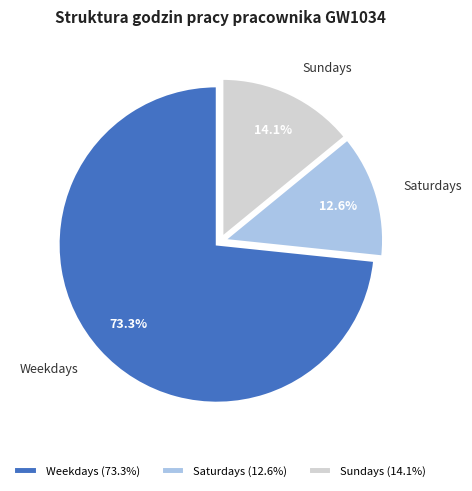

Approximately how many times larger is the value at Weekdays compared to Sundays?

5.2